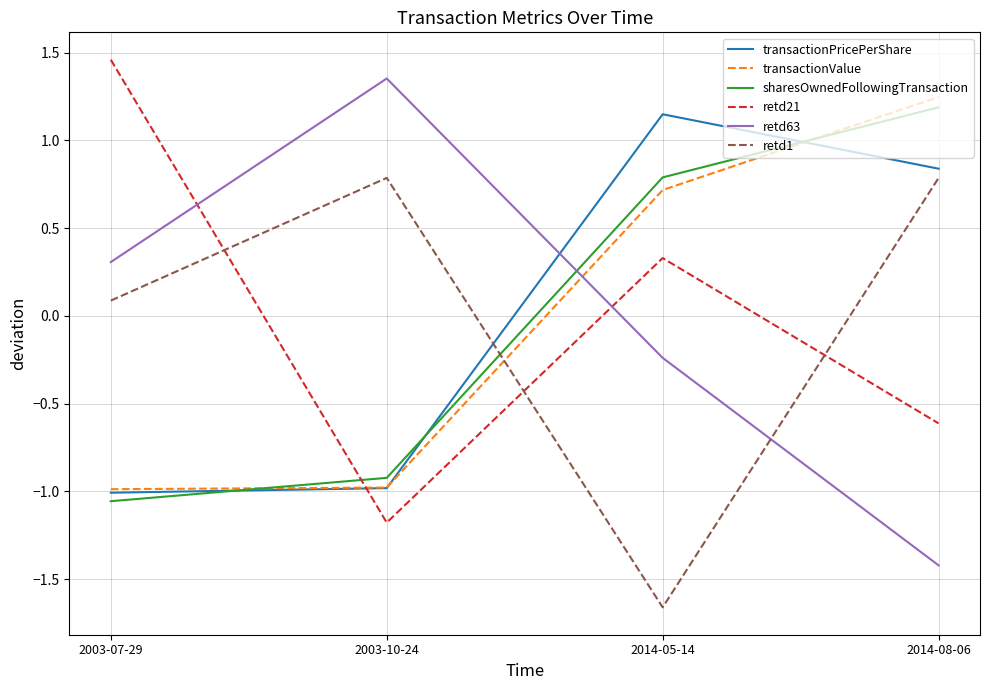

What position from the left is 2014-05-14?

3